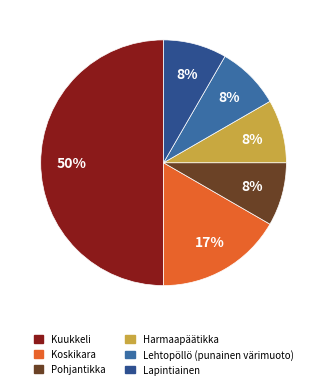

How many slices are in this pie chart?

6